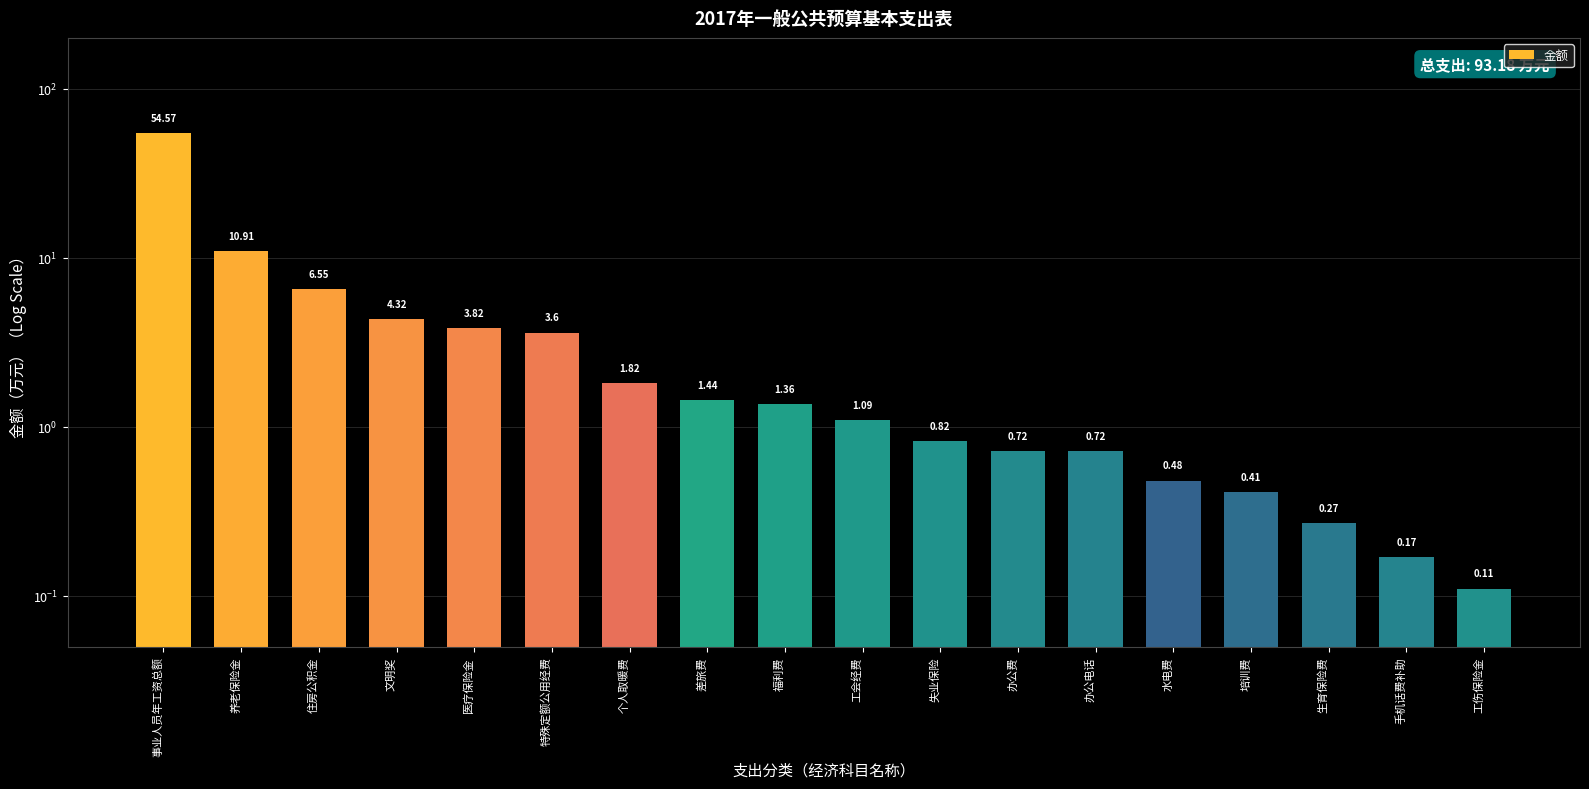

What is the label of the 16th bar from the left?

生育保险费